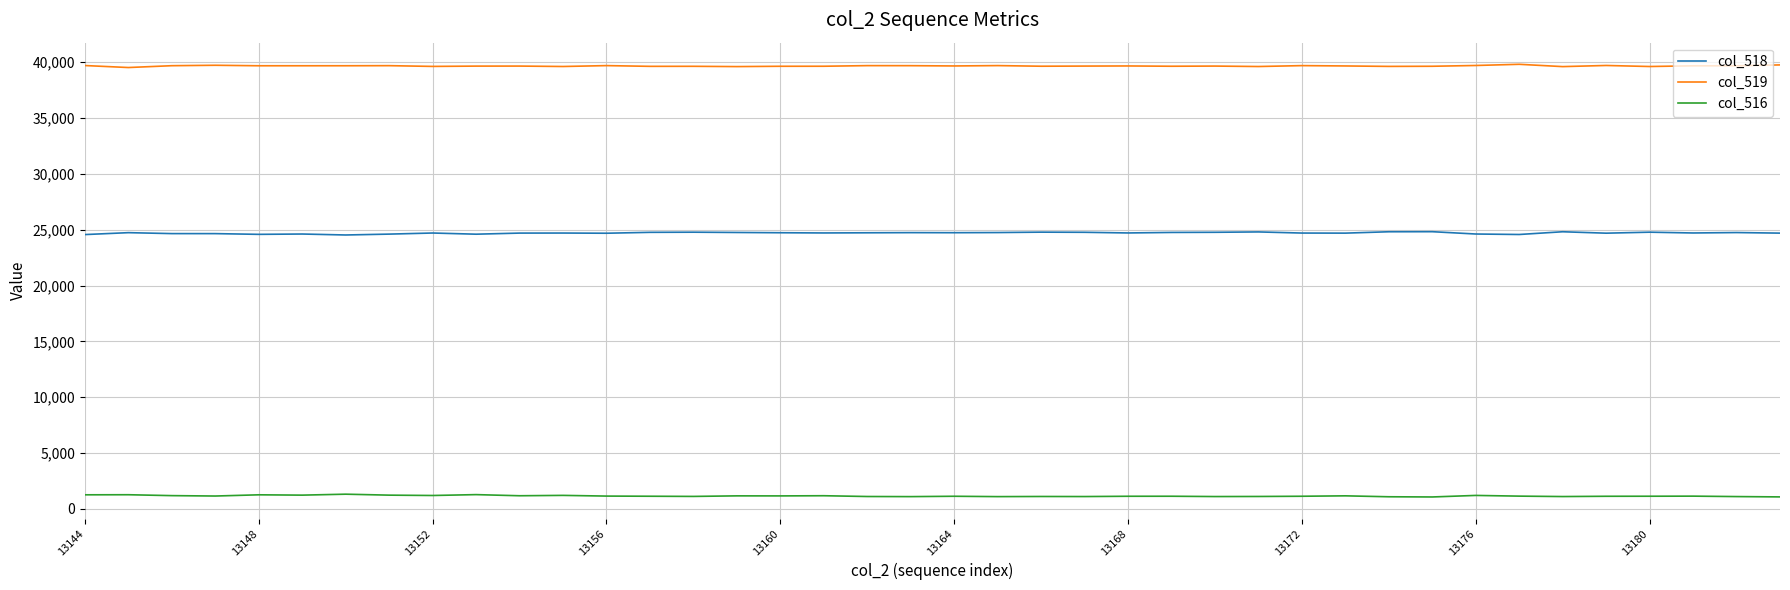

What is the difference between the maximum and minimum values in the col_516 series?

249